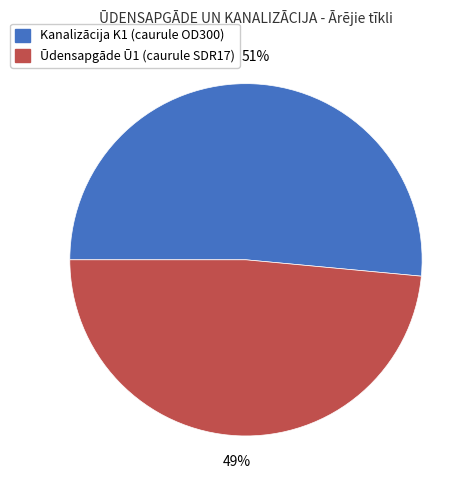

Which has a higher value, Kanalizācija K1 (caurule OD300) or Ūdensapgāde Ū1 (caurule SDR17)?

Kanalizācija K1 (caurule OD300)